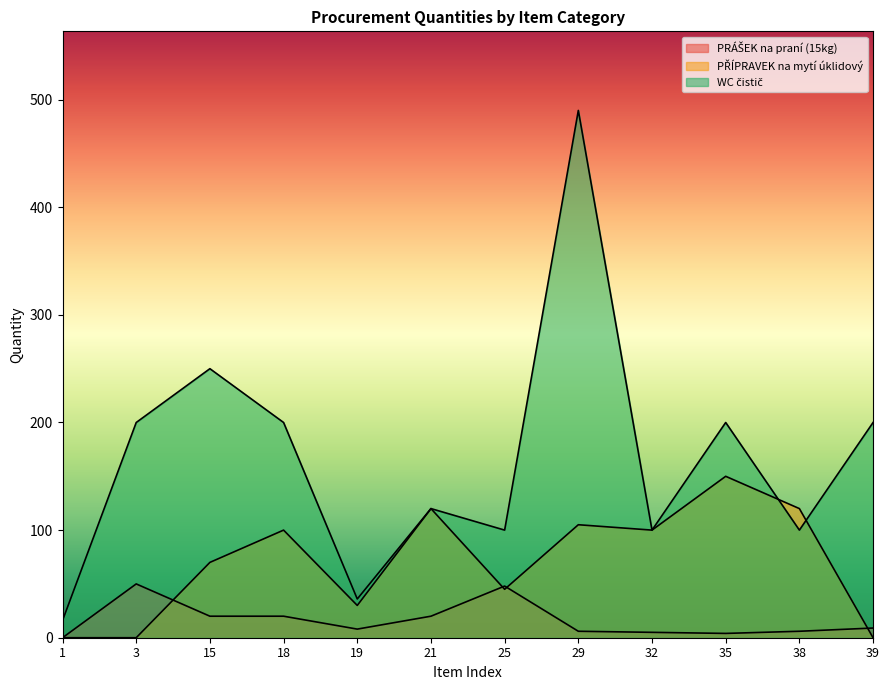

Is it true that PŘÍPRAVEK na mytí úklidový equals 70 at 15?

True